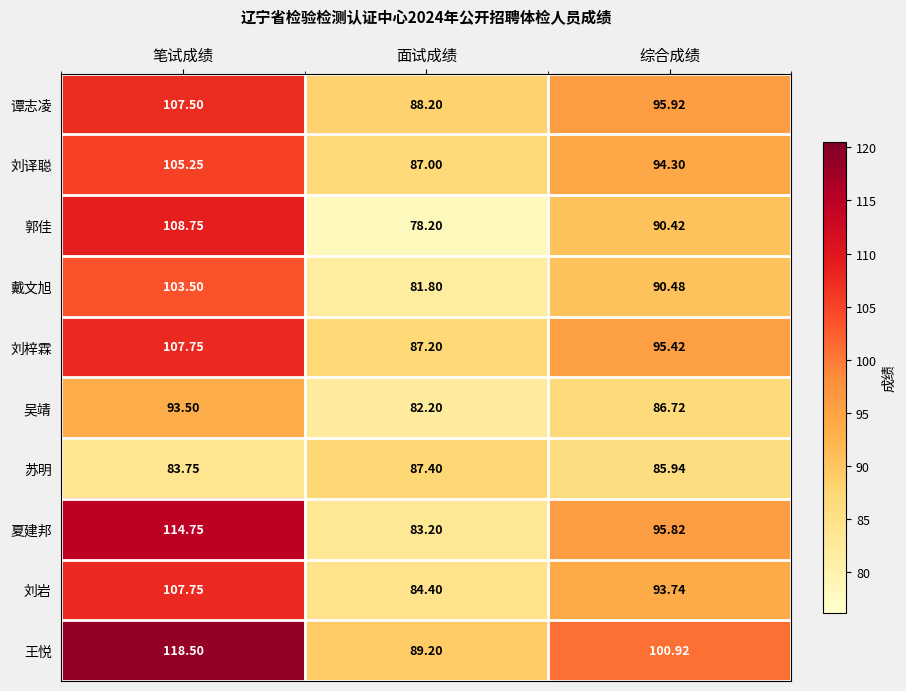

At 面试成绩, list the series in order from smallest to largest.

郭佳, 戴文旭, 吴靖, 夏建邦, 刘岩, 刘译聪, 刘梓霖, 苏明, 谭志凌, 王悦